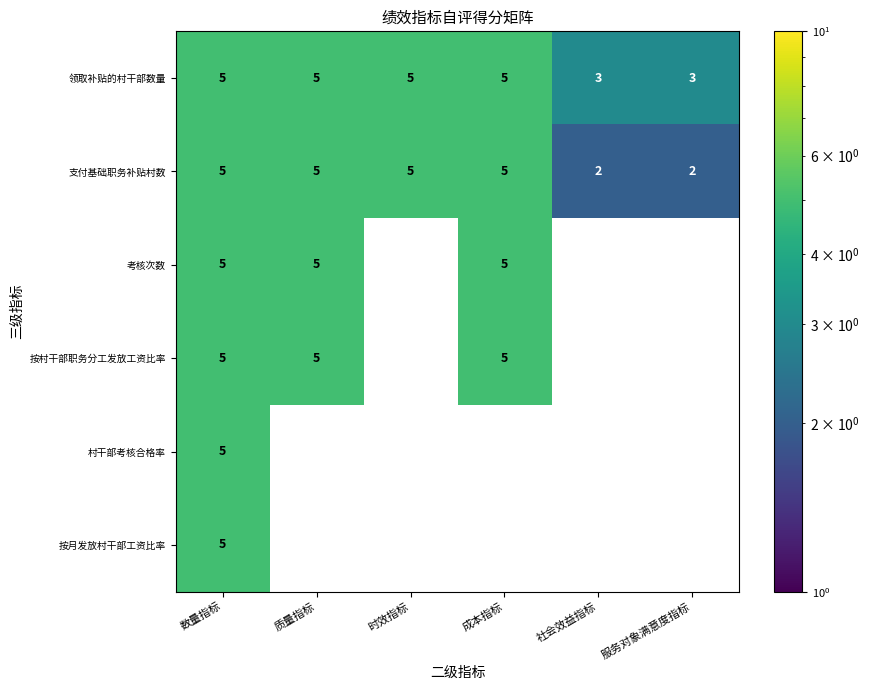

Is the value of 领取补贴的村干部数量 at 服务对象满意度指标 greater than the value of 支付基础职务补贴村数 at 数量指标?

No